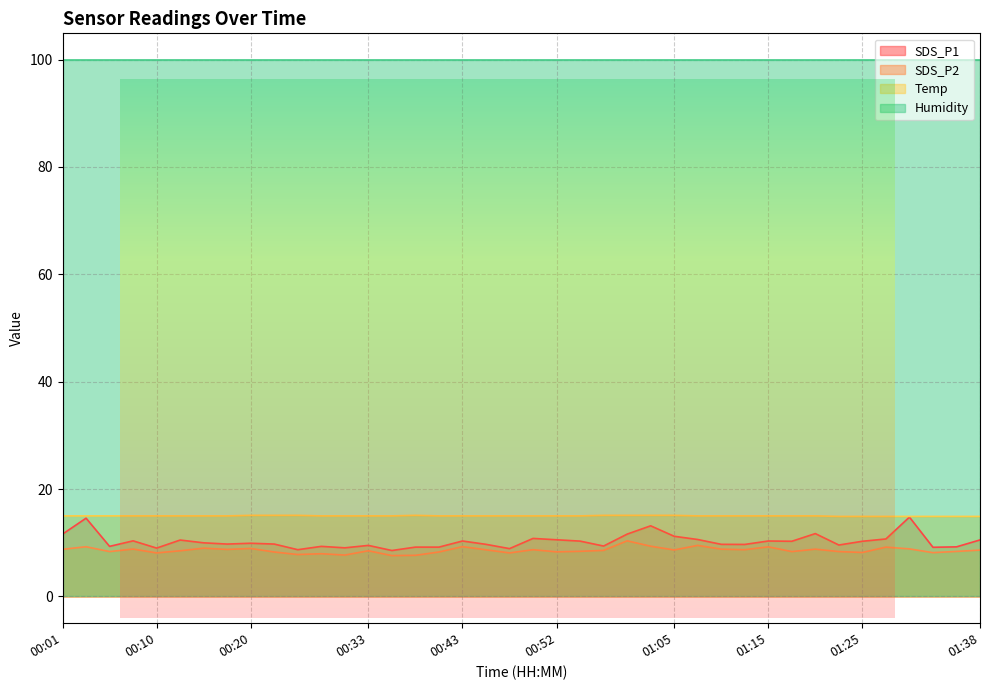

What position from the right is 00:25?

30